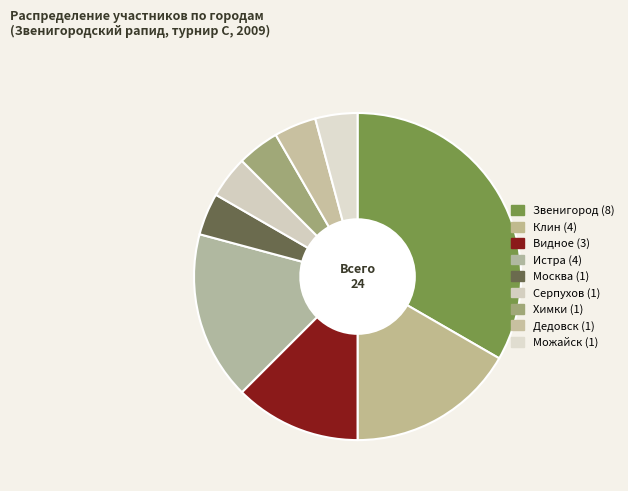

What percentage is NOT represented by Клин?

83.3%